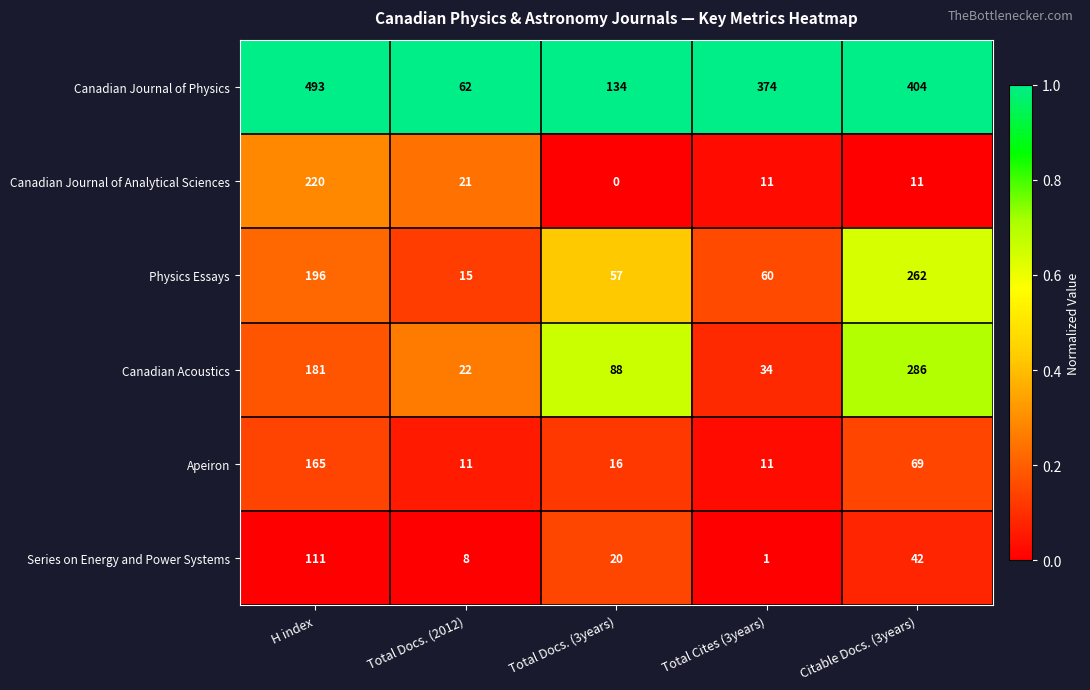

How many data points does each series have?

5